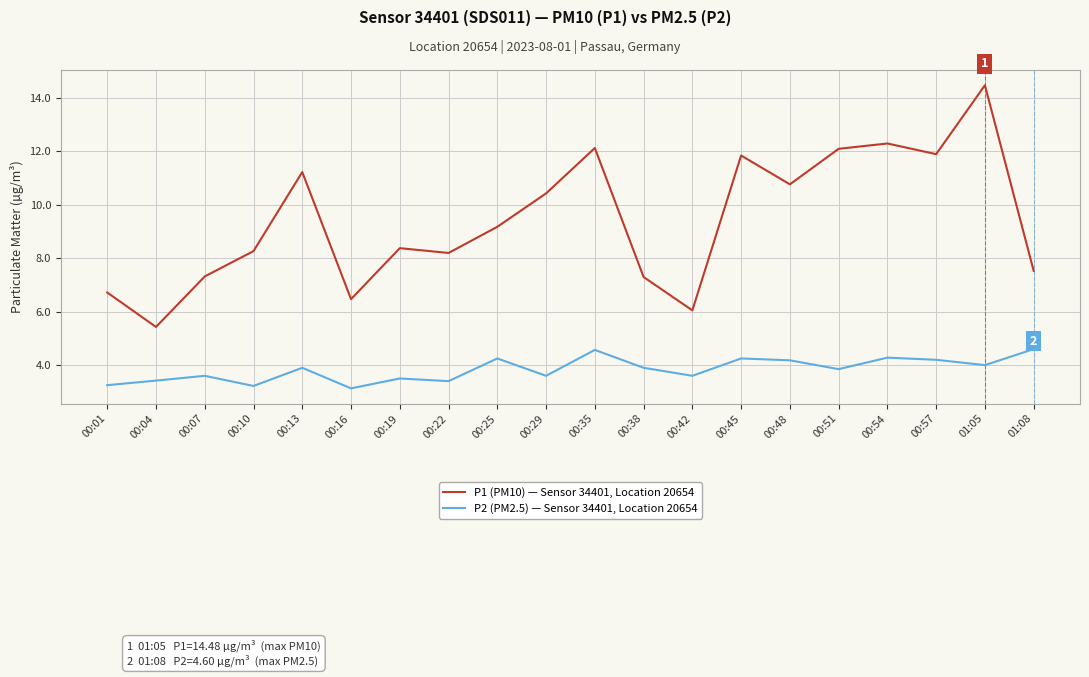

What are all the series names shown in the legend?

P1 (PM10) — Sensor 34401, Location 20654, P2 (PM2.5) — Sensor 34401, Location 20654